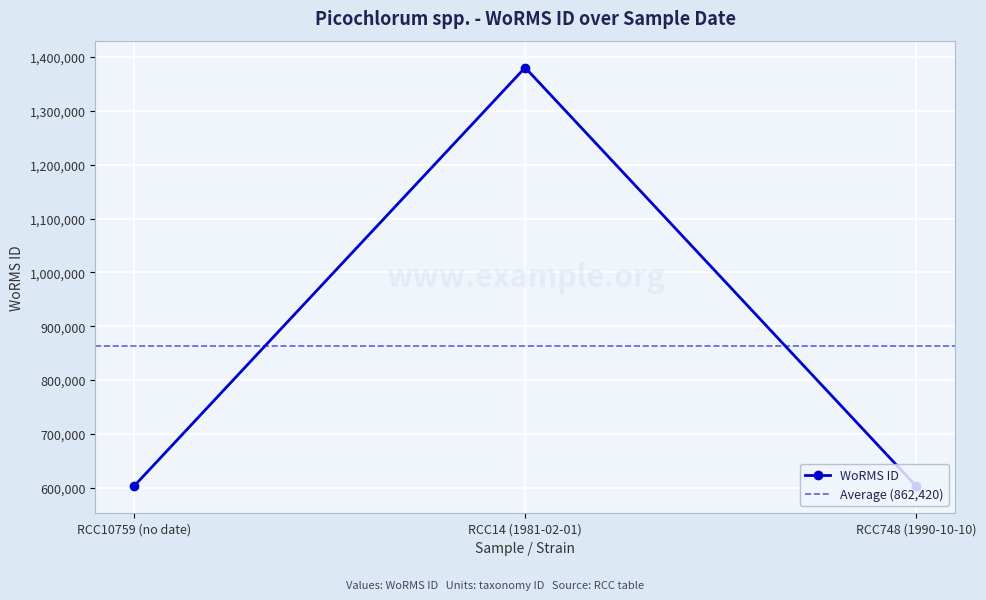

What is the sum of the values at RCC14 (1981-02-01) and RCC10759 (no date)?

1983831